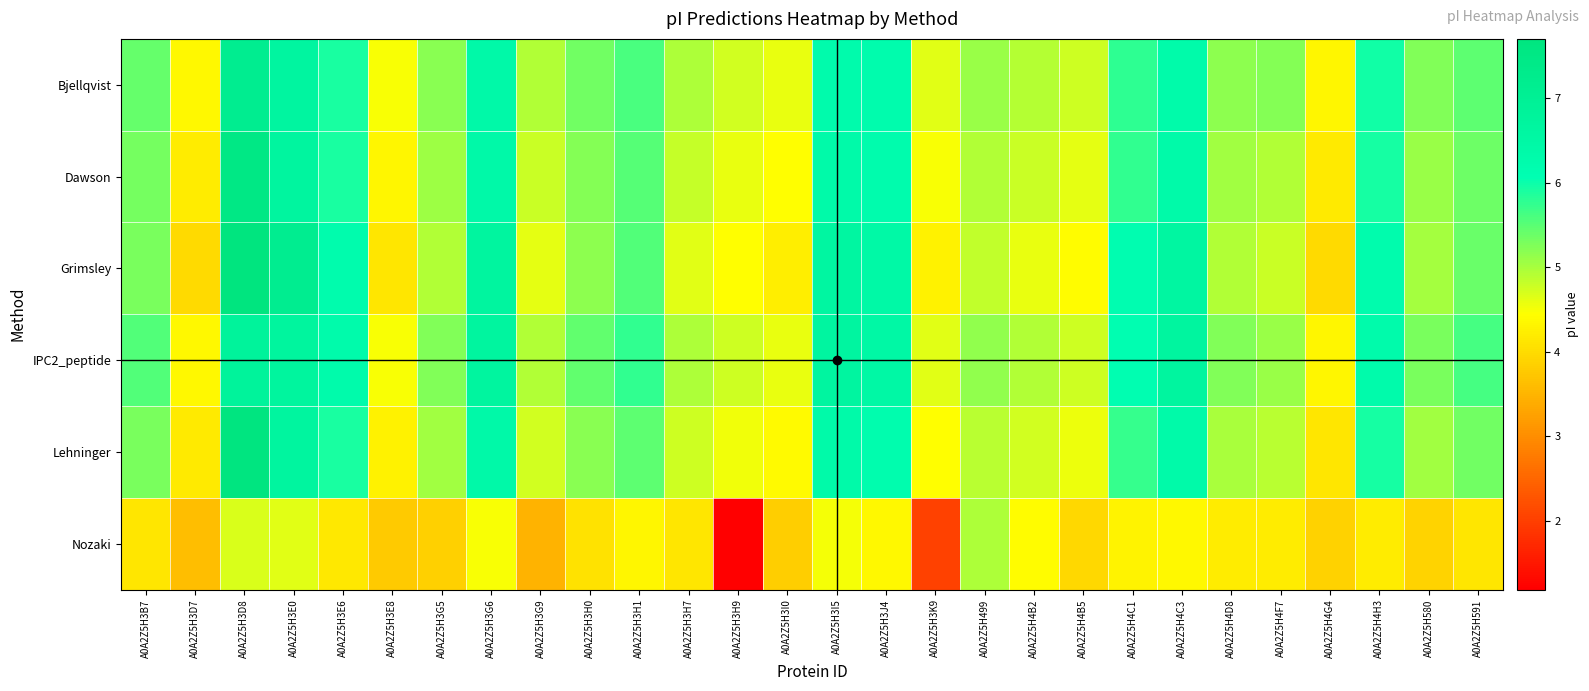

What is the total value across all series at A0A2Z5H3I5?

36.7